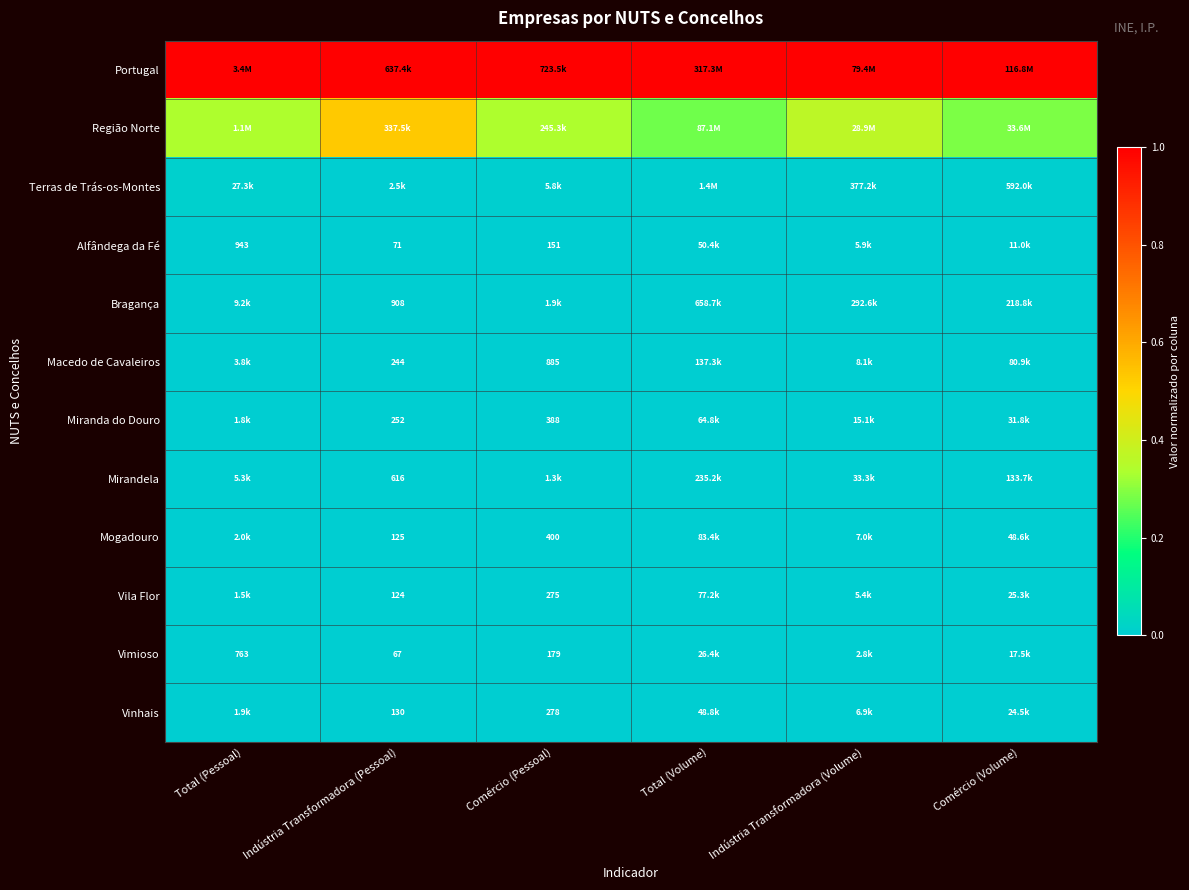

Which series changed the most between Indústria Transformadora (Pessoal) and Comércio (Pessoal)?

Região Norte